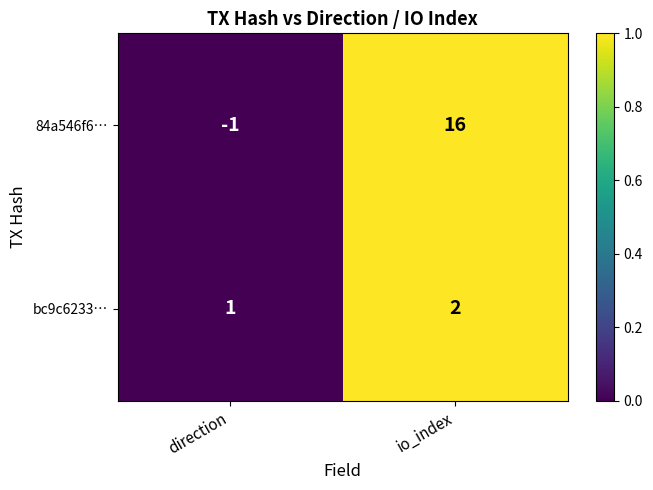

Which series has the widest spread of values?

84a546f6…